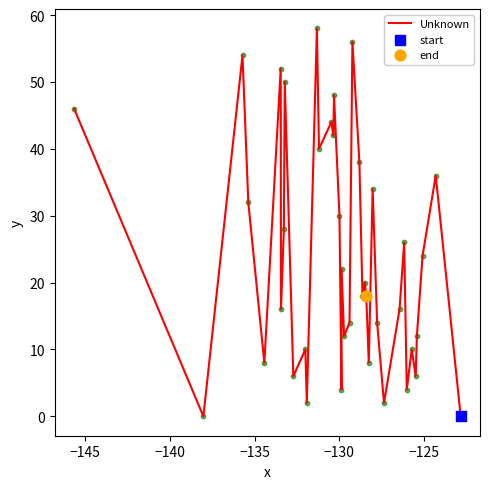

What is the difference between the maximum and minimum values?

58